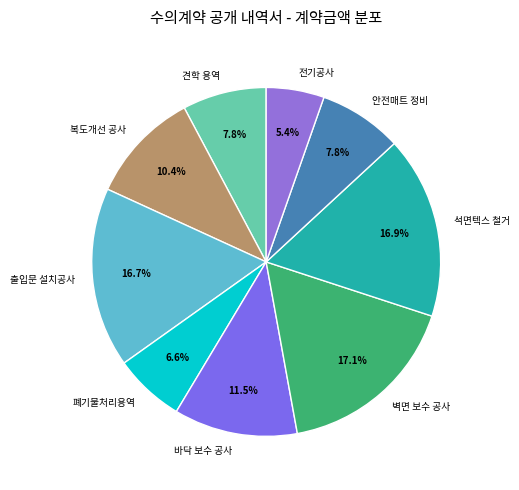

Combined, do 폐기물처리용역 and 전기공사 account for over 50%?

No